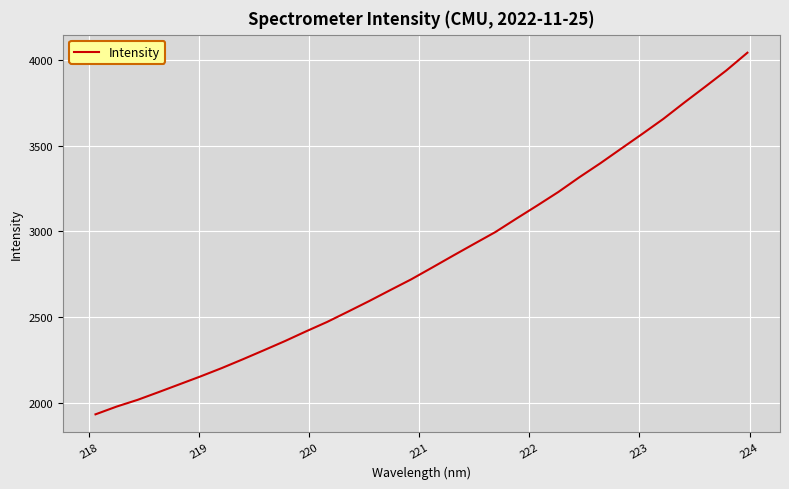

What is the difference between the maximum and minimum values?

2112.7